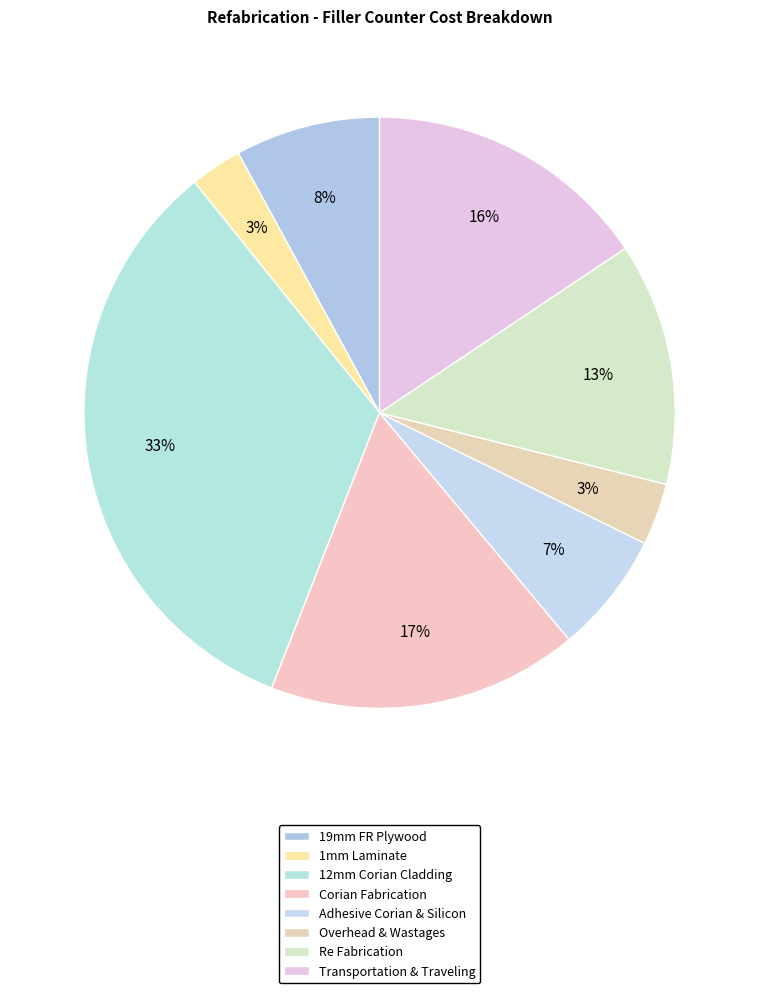

What percentage is the 12mm Corian Cladding slice, to the nearest percent?

33%